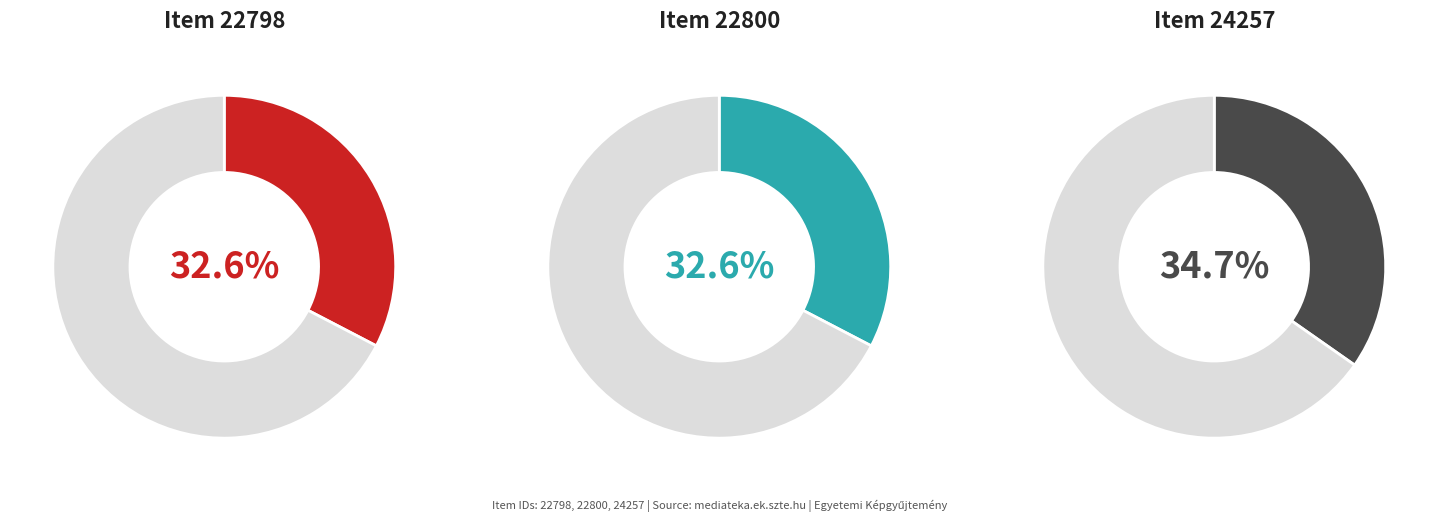

To the nearest percent, what is the average slice percentage?

33%